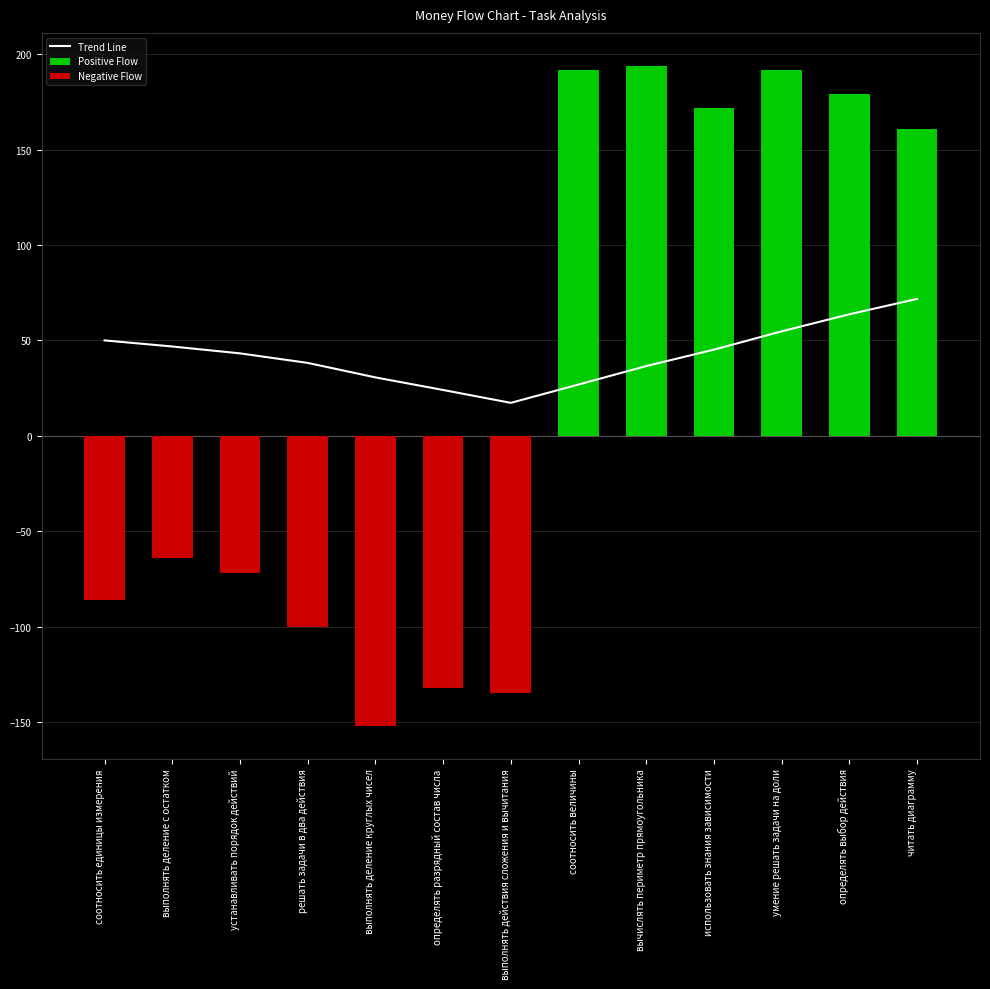

What is the average value of the Negative Flow series?

-57.0